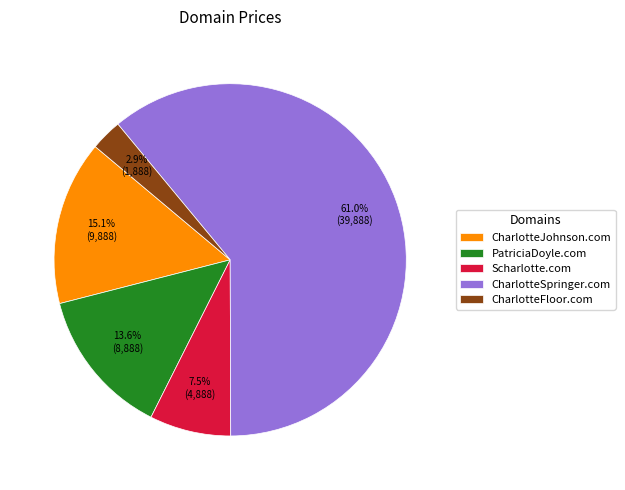

To the nearest percent, what percentage of the pie is CharlotteSpringer.com?

61%